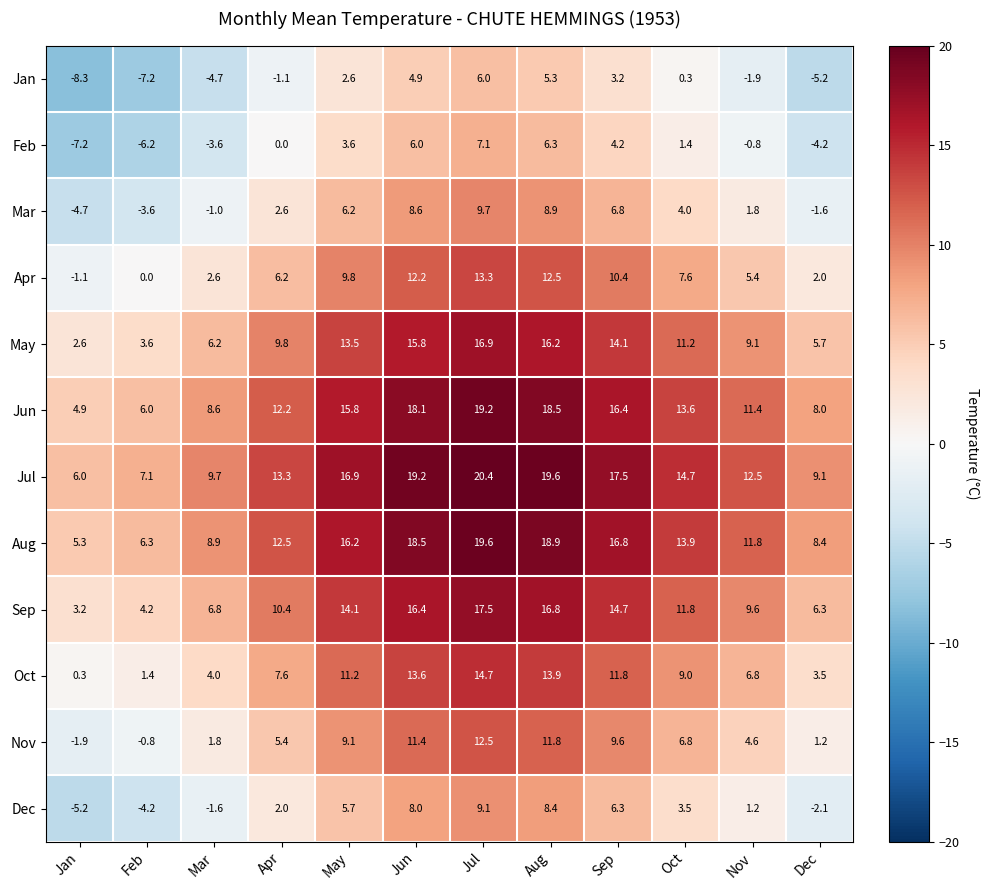

How many values in the May series exceed 11?

6